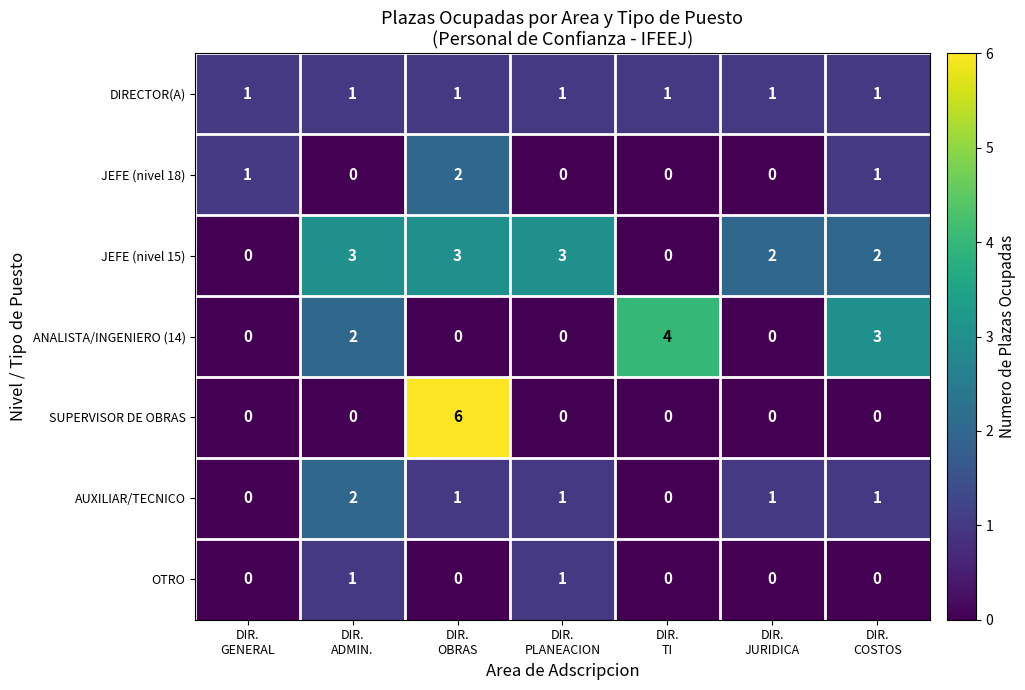

What is the difference between the maximum and second lowest values in the JEFE (nivel 15) series?

3